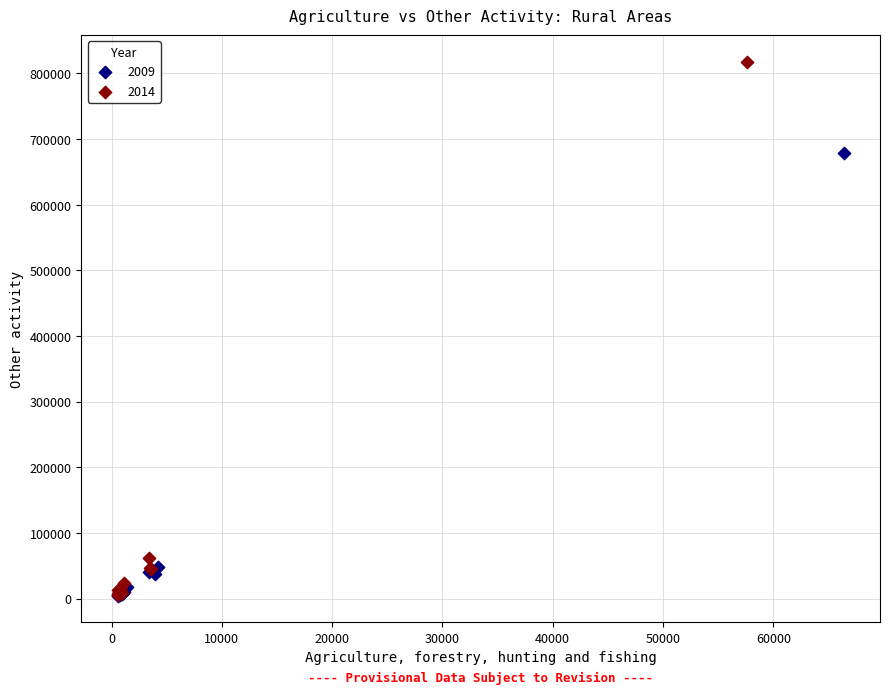

Which series has the widest spread of Y values?

2014